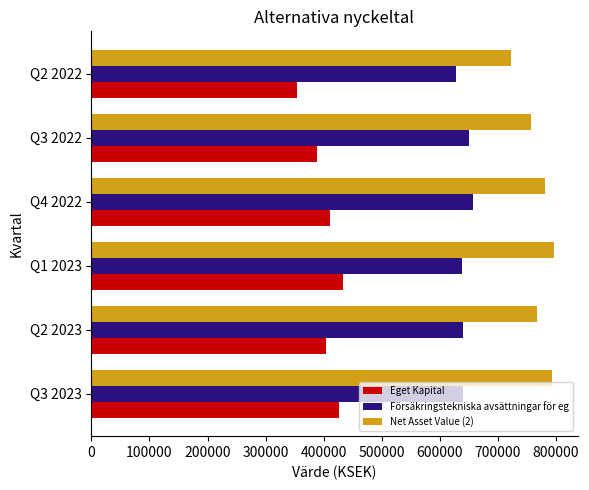

List the series in order of their overall mean, highest first.

Net Asset Value (2), Försäkringstekniska avsättningar för eg, Eget Kapital